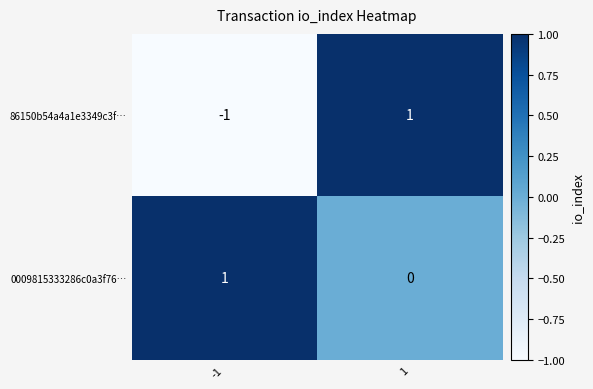

Which series has the largest total across all categories?

0009815333286c0a3f76…